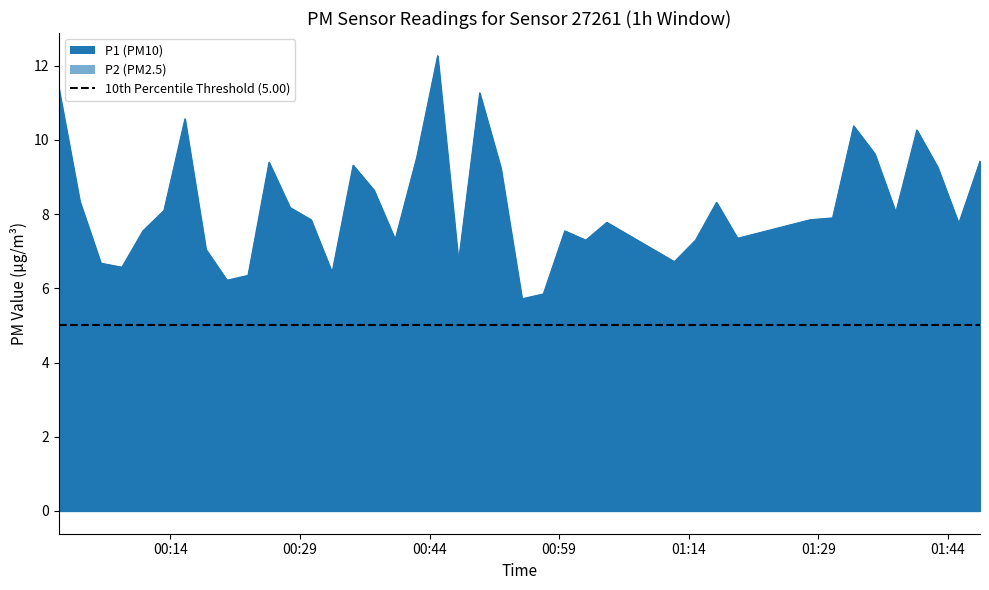

How many lines are shown in the chart?

1